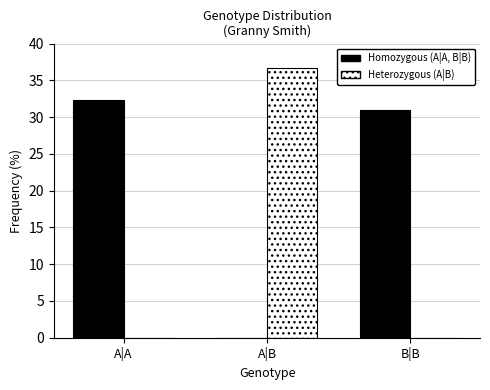

Reading right to left, what are all the values shown in this chart?

Homozygous: B|B=31.0	A|B=0.0	A|A=32.3
Heterozygous: B|B=0.0	A|B=36.7	A|A=0.0